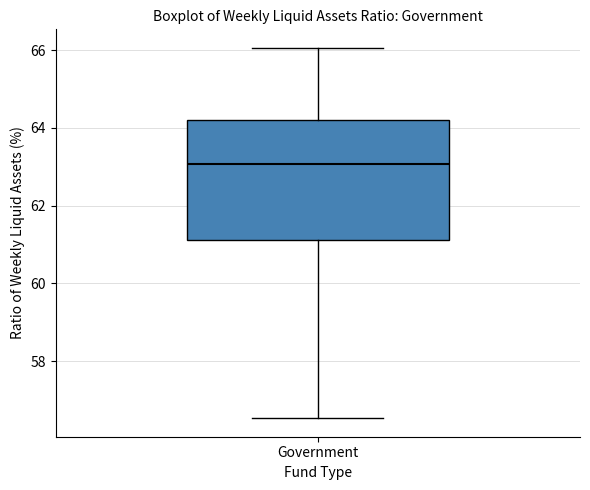

Where does the median line of the box for Government sit on the y-axis? The values are not printed on the chart, so give them approximately, as read against the axis.

63.0